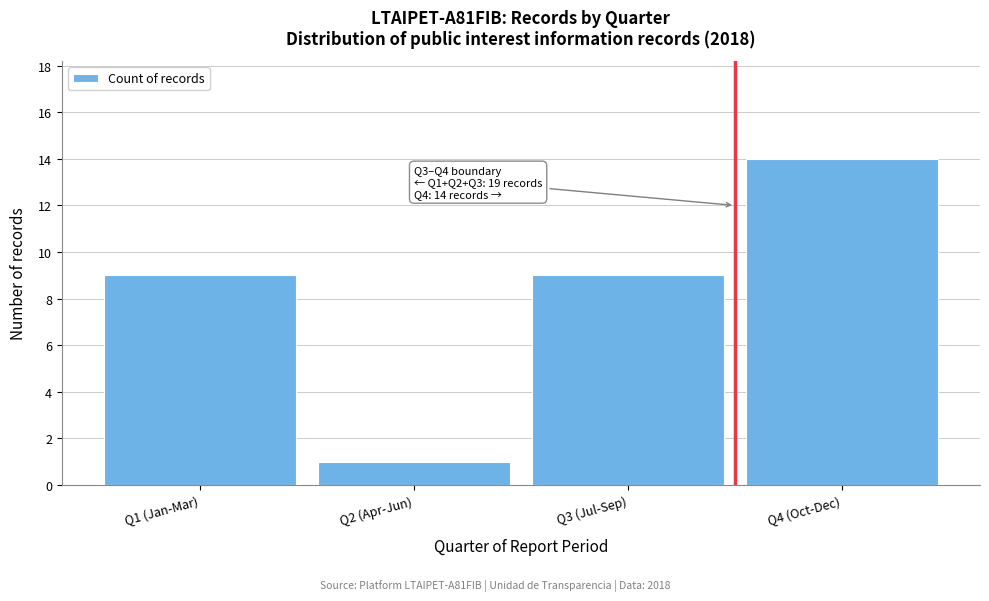

Reading right to left, extract all data points from this chart.

14	9	1	9